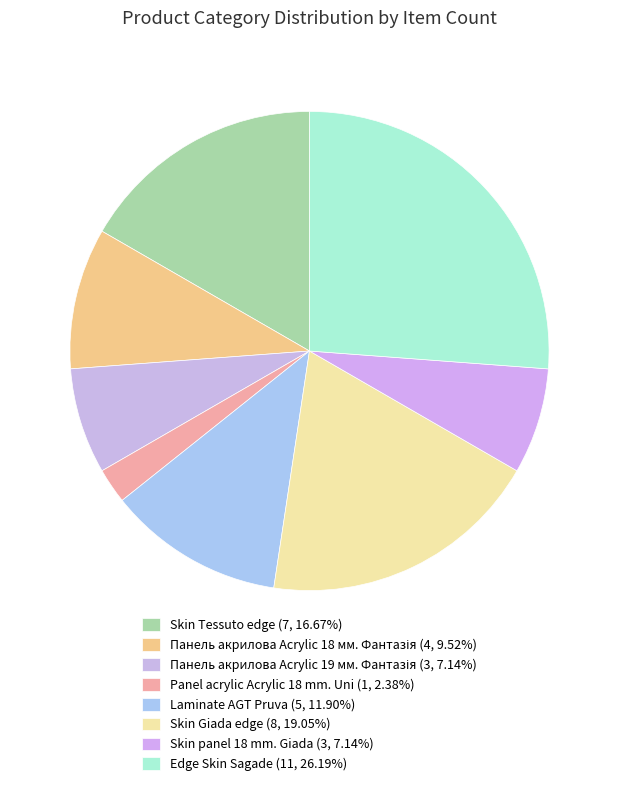

To the nearest percent, what percentage of the pie is Laminate AGT Pruva?

12%